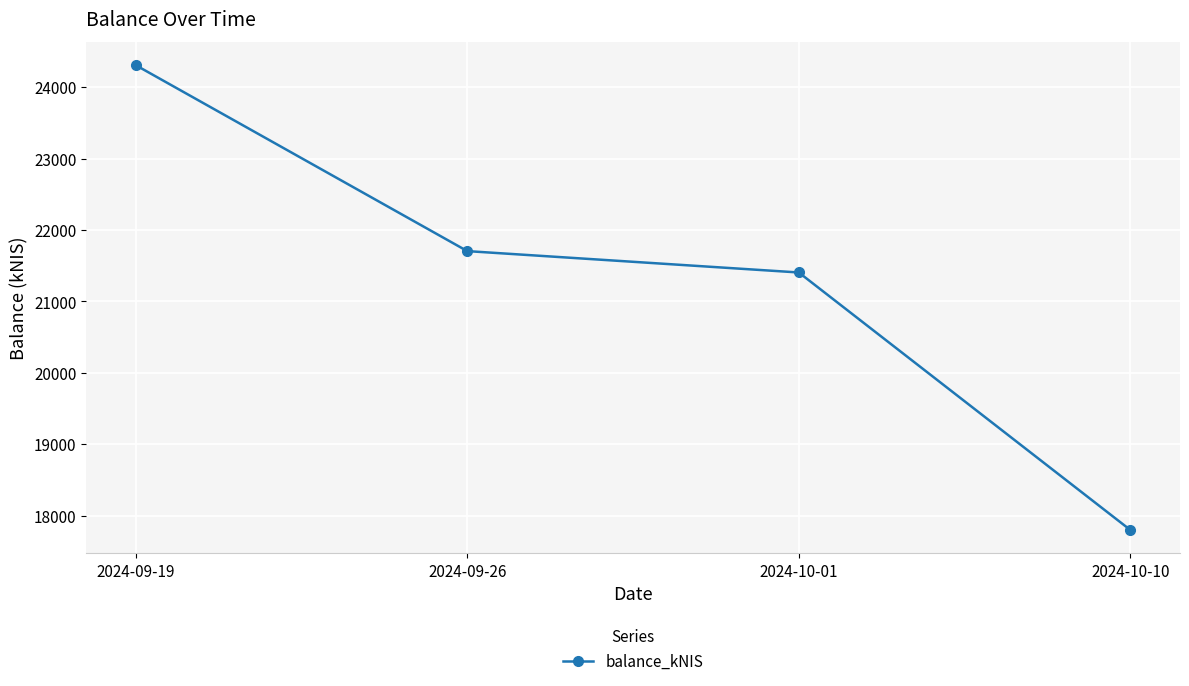

Rank the categories by value from lowest to highest.

2024-10-10, 2024-10-01, 2024-09-26, 2024-09-19